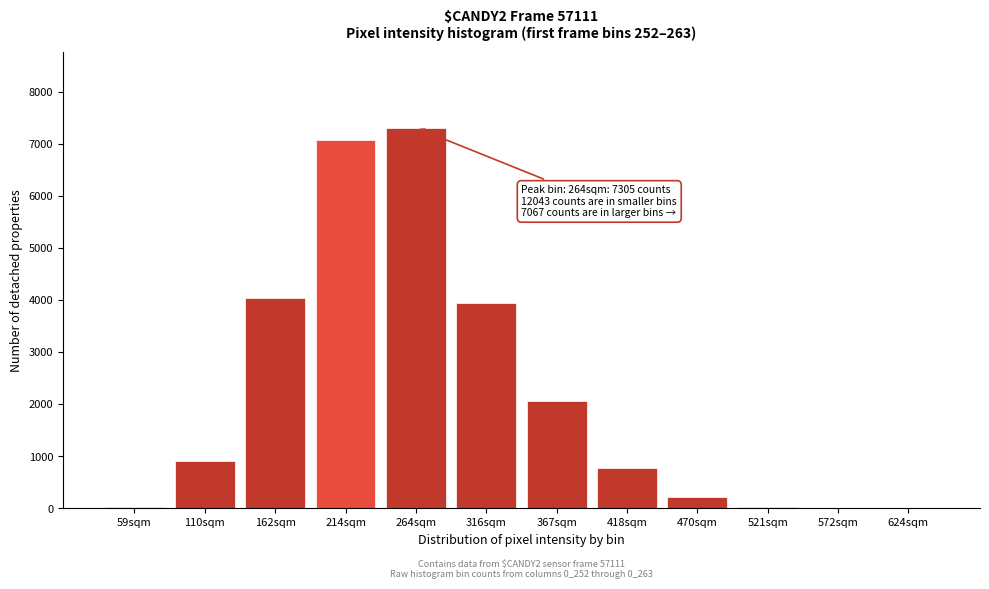

Between 470sqm and 162sqm, which is larger?

162sqm